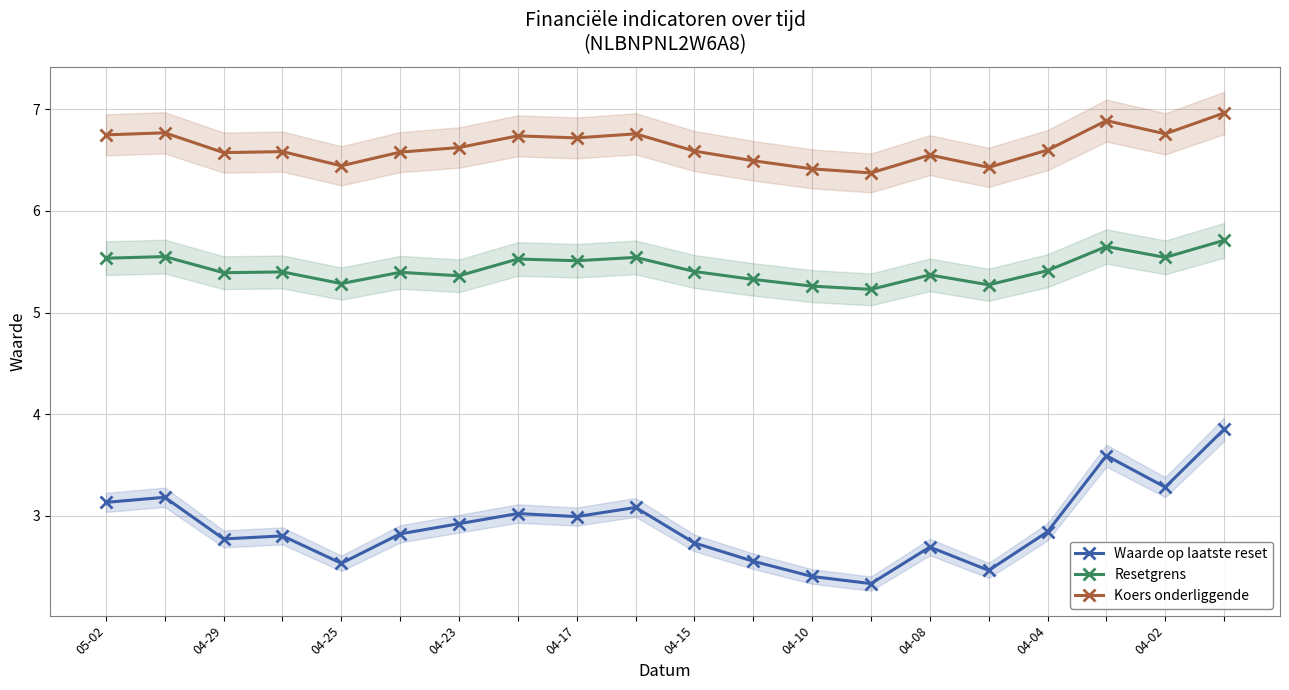

In Koers onderliggende, how many points are higher than both neighbors (excluding endpoints)?

6